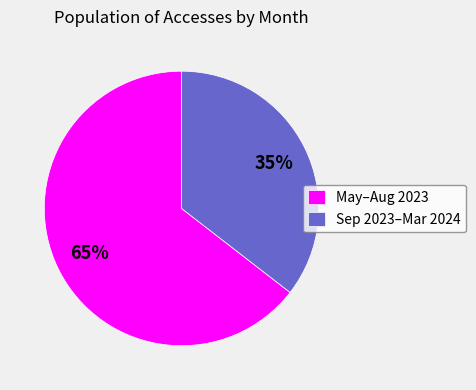

To the nearest percent, what is the average slice percentage?

50%